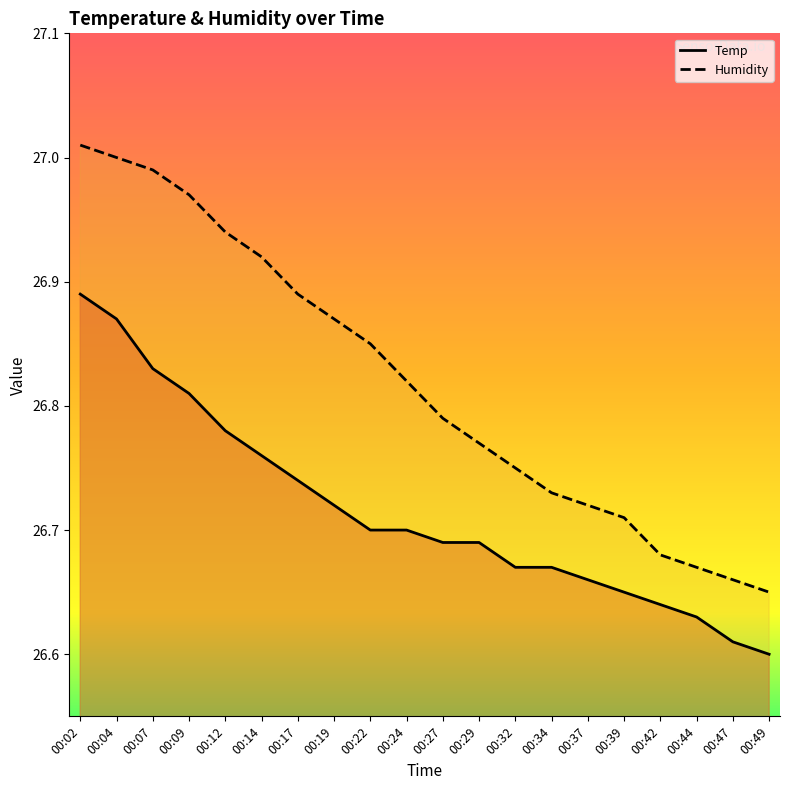

What are all the series names shown in the legend?

Temp, Humidity